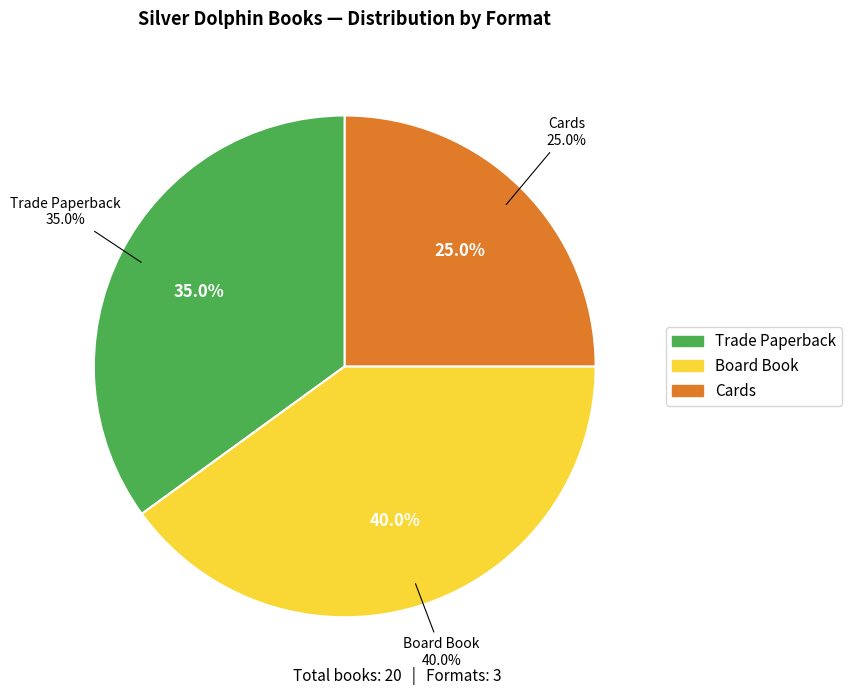

What percentage is the Trade Paperback slice, to the nearest percent?

35%